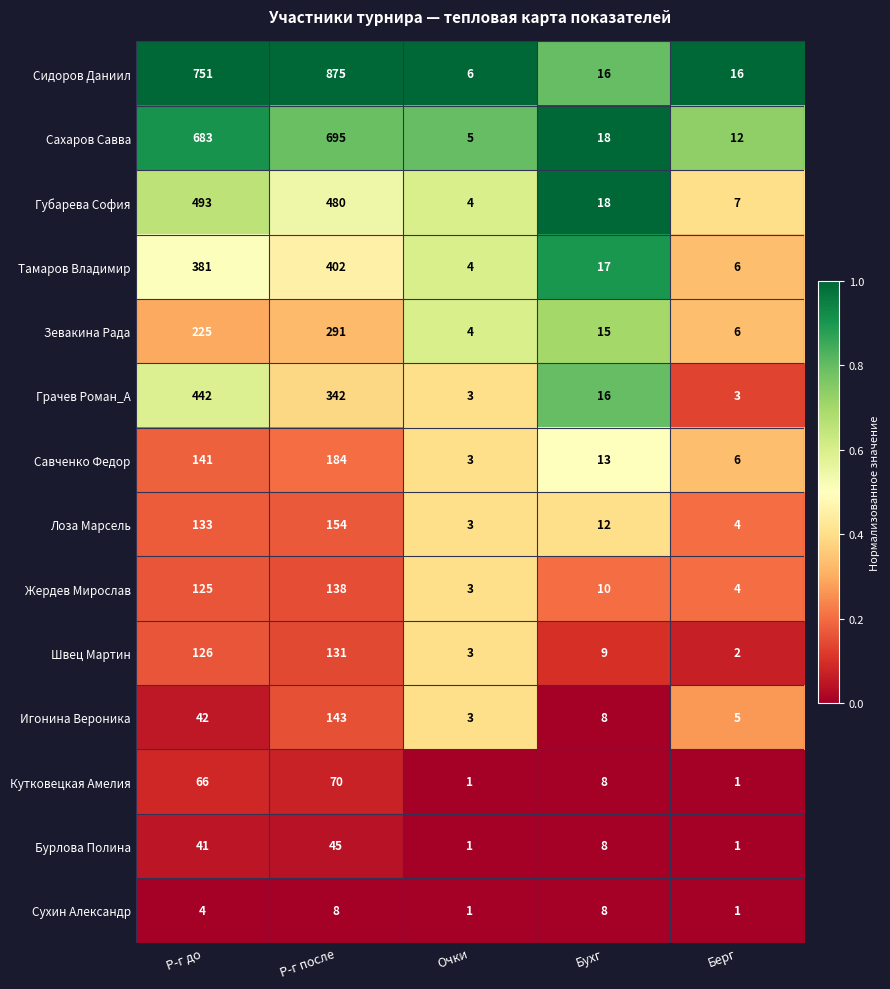

What is the sum of all Кутковецкая Амелия values?

146